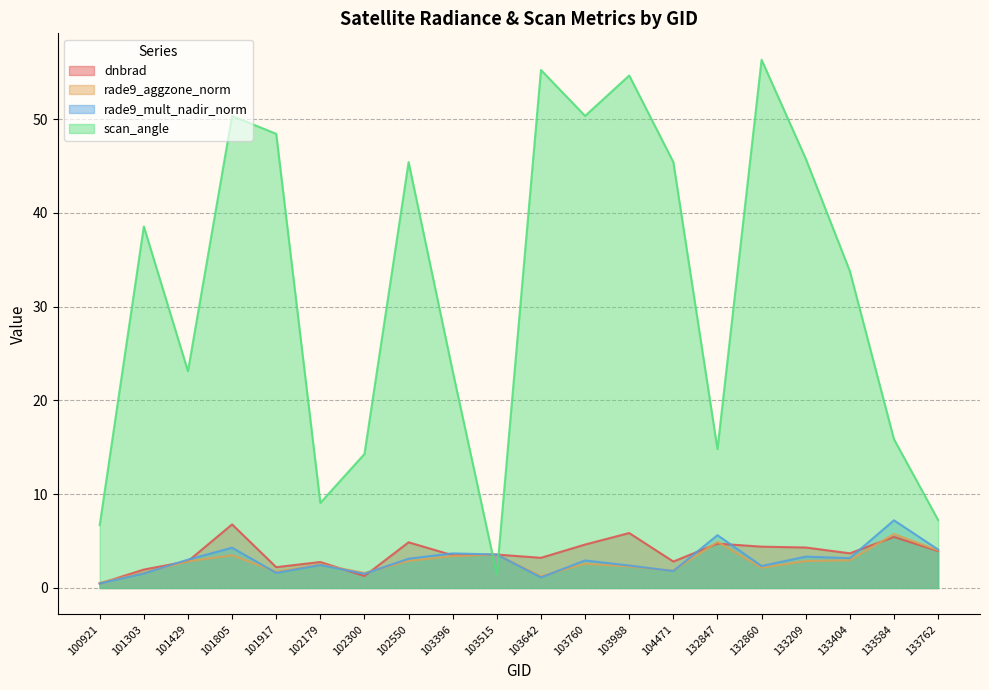

At which label is rade9_aggzone_norm closest to 3?

133404